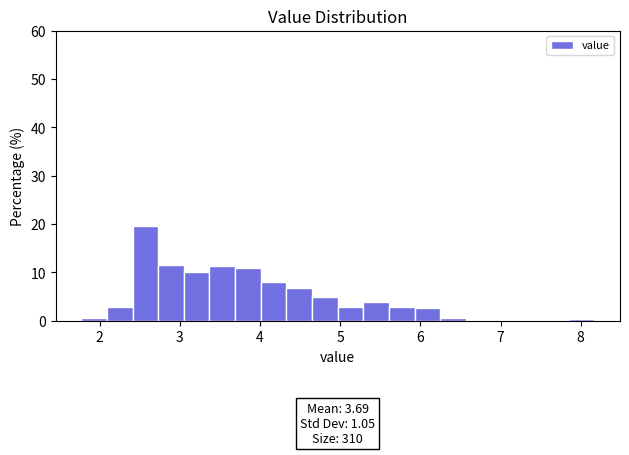

Around what value on the x-axis is the tallest bar? Give the approximate position of its centre, as read against the axis.

2.6